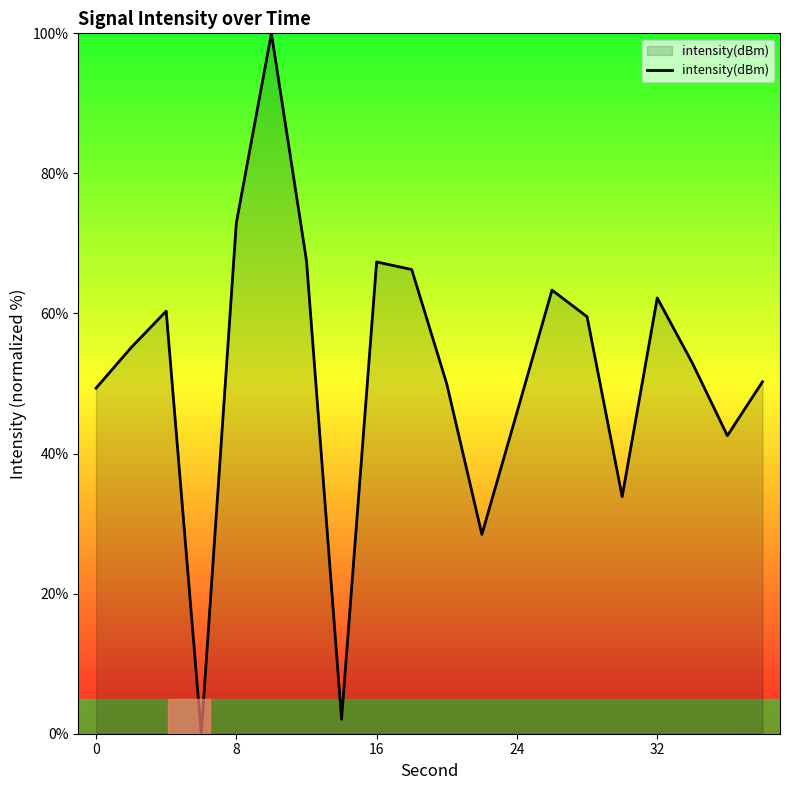

What is the difference between the maximum and minimum values?

100.0